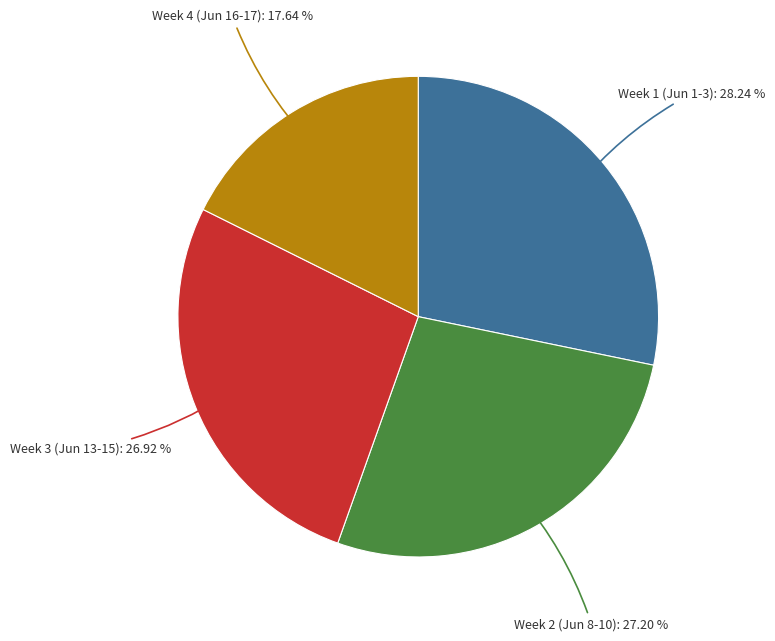

Which slice is the largest?

Week 1 (Jun 1-3): 28.24 %